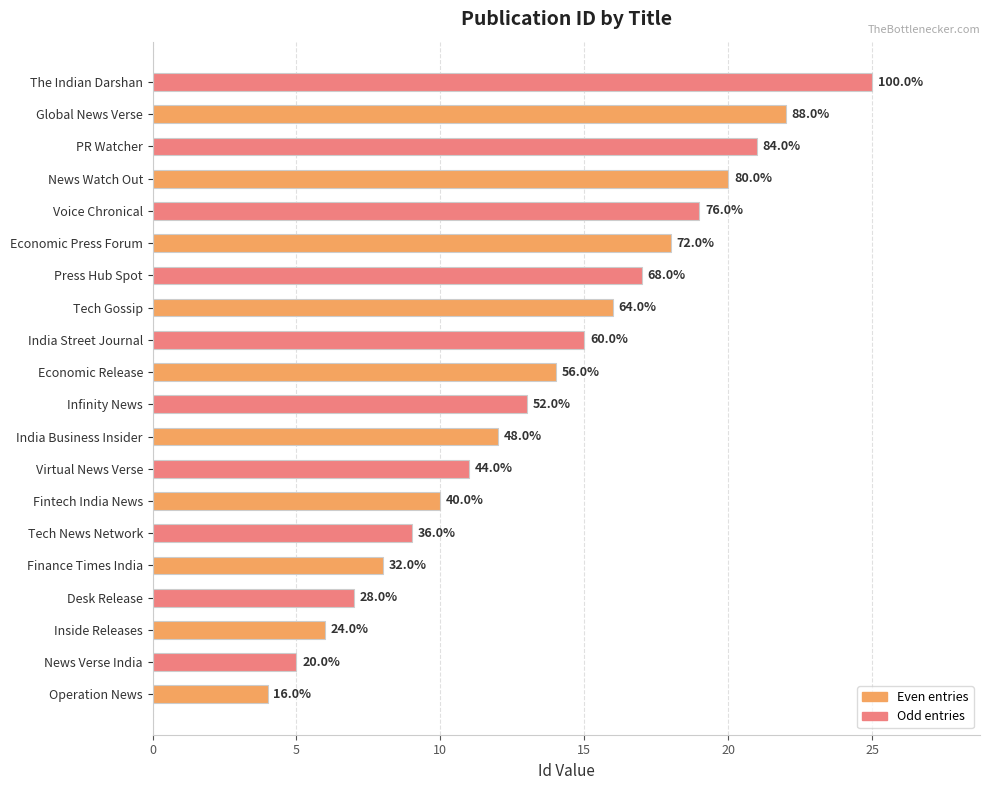

Are the bars horizontal?

Yes